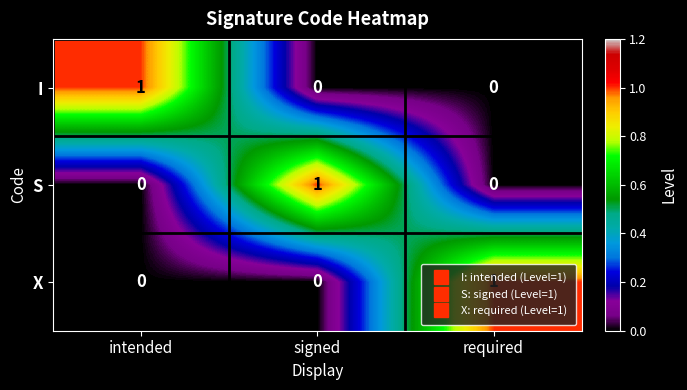

Is the value of X at intended greater than the value of S at signed?

No